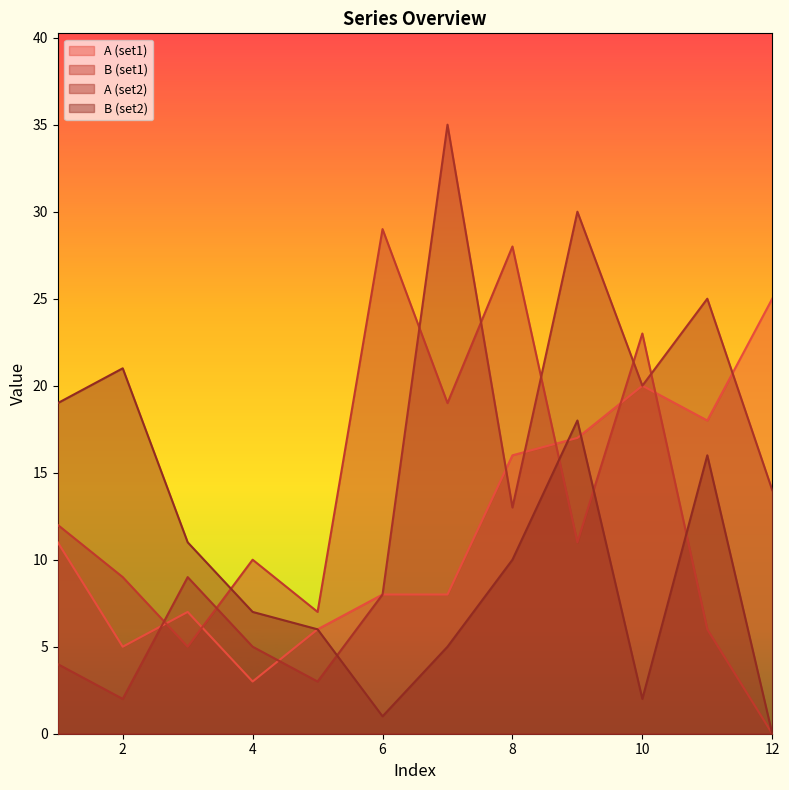

Which series has the largest range (max minus min)?

A (set2)